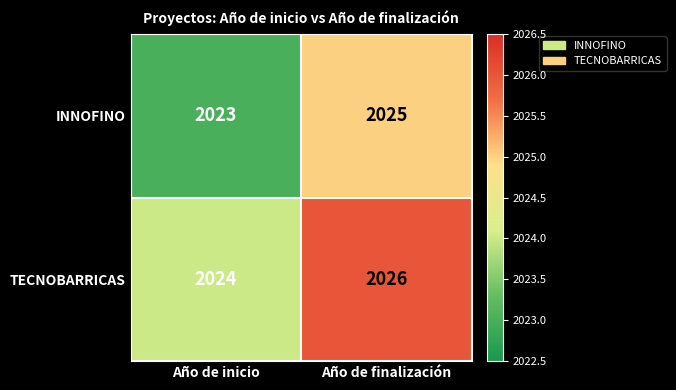

The TECNOBARRICAS series shows 2026 at Año de finalización. True or false?

True